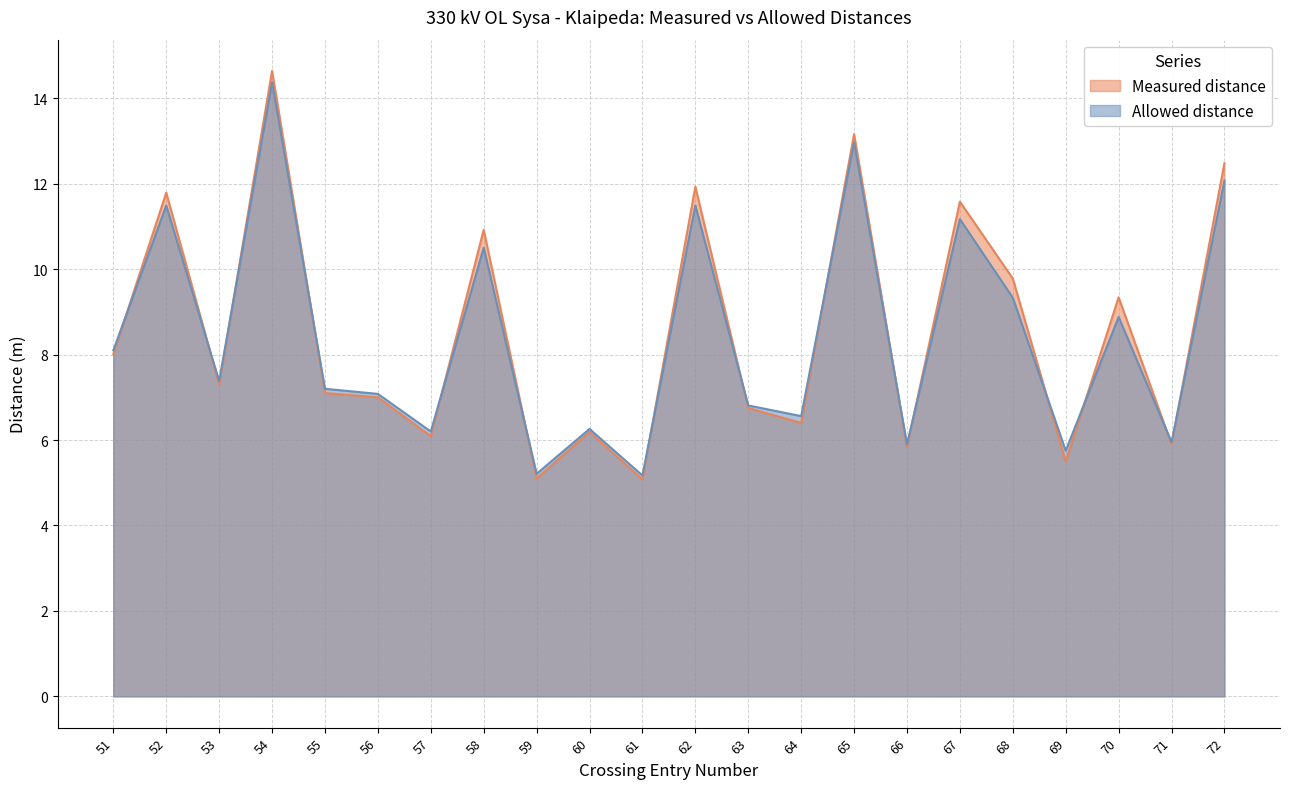

What is the value of the Allowed distance point at the 17th from the left?

11.2